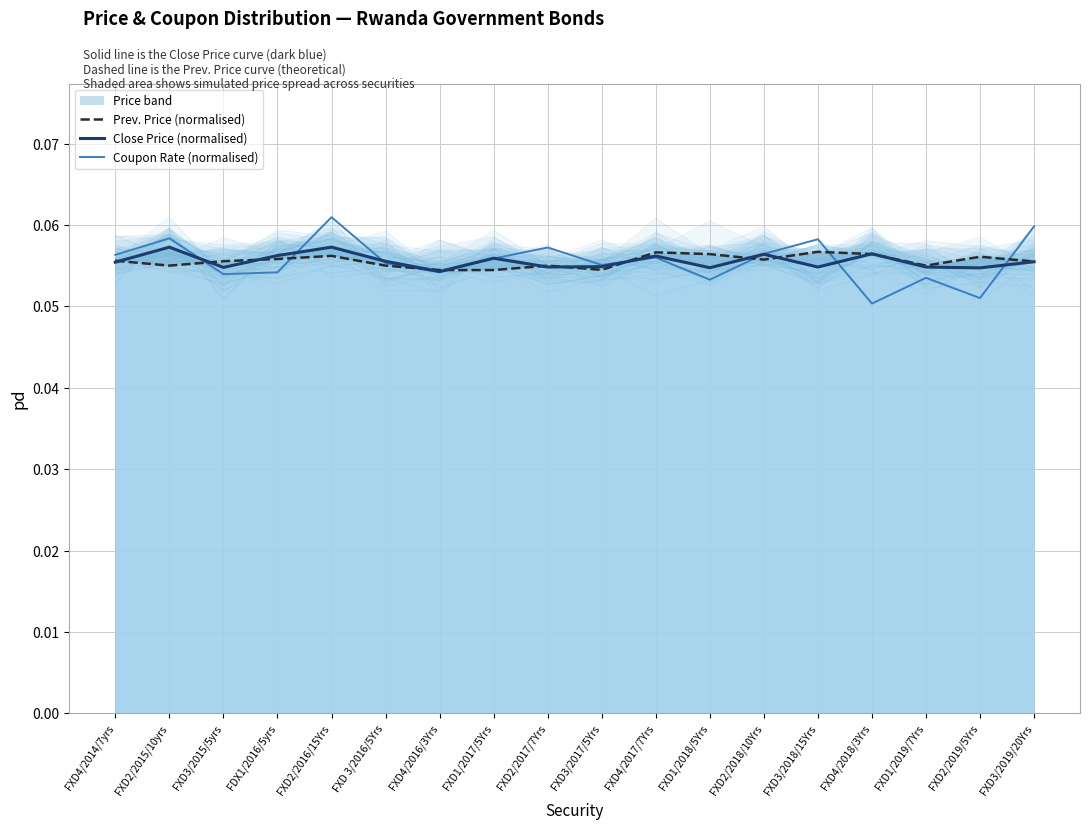

At which category is the sum across all series the highest?

FXD2/2016/15Yrs